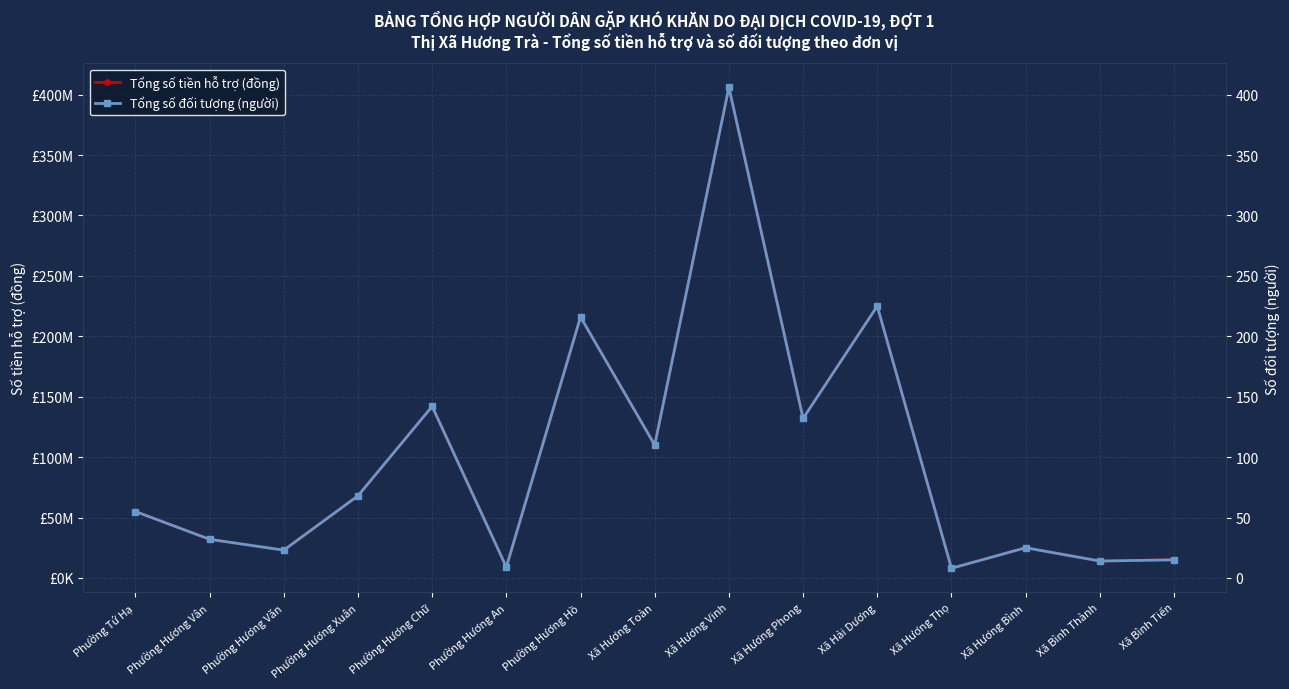

Reading left to right, transcribe all the data shown in this chart.

Tổng số tiền hỗ trợ (đồng): Phường Tứ Hạ=55000000	Phường Hương Vân=32000000	Phường Hương Văn=23000000	Phường Hương Xuân=68000000	Phường Hương Chữ=142000000	Phường Hương An=9000000	Phường Hương Hồ=216000000	Xã Hương Toàn=110000000	Xã Hương Vinh=406000000	Xã Hương Phong=132000000	Xã Hải Dương=225000000	Xã Hương Thọ=8000000	Xã Hương Bình=25000000	Xã Bình Thành=14000000	Xã Bình Tiến=15000000
Tổng số đối tượng (người): Phường Tứ Hạ=55	Phường Hương Vân=32	Phường Hương Văn=23	Phường Hương Xuân=68	Phường Hương Chữ=142	Phường Hương An=9	Phường Hương Hồ=216	Xã Hương Toàn=110	Xã Hương Vinh=406	Xã Hương Phong=132	Xã Hải Dương=225	Xã Hương Thọ=8	Xã Hương Bình=25	Xã Bình Thành=14	Xã Bình Tiến=15